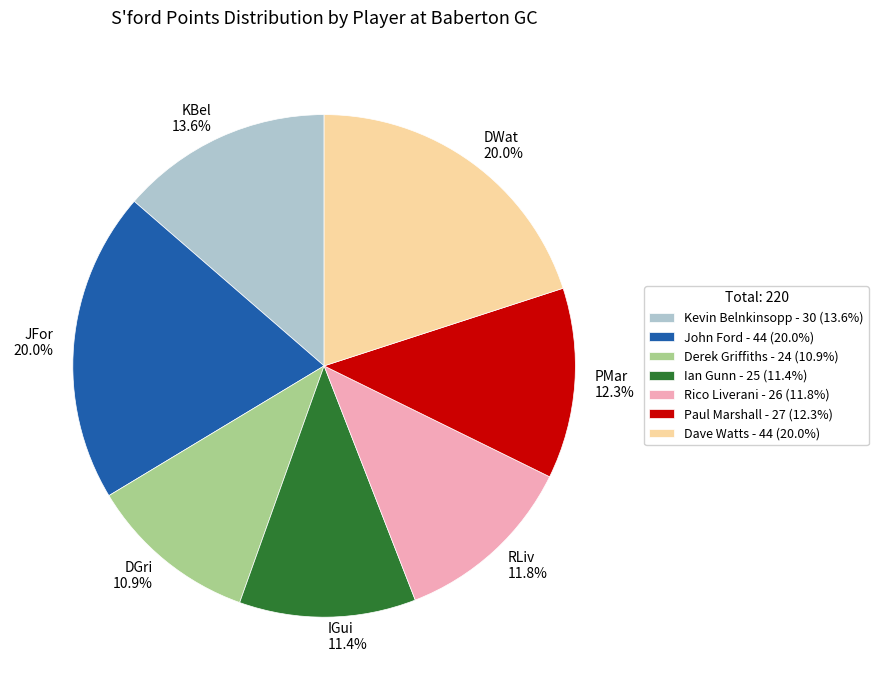

Is there a majority slice in this chart?

No